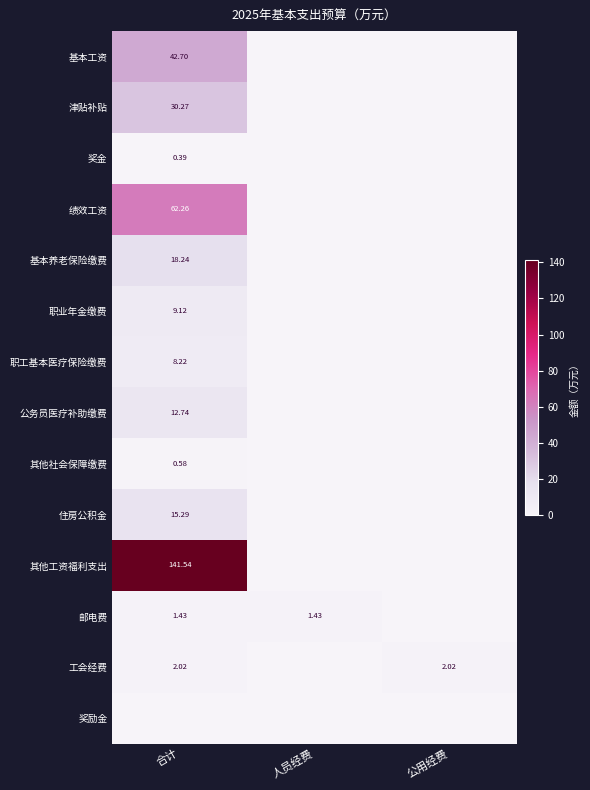

What is the average value of the 邮电费 series?

1.0